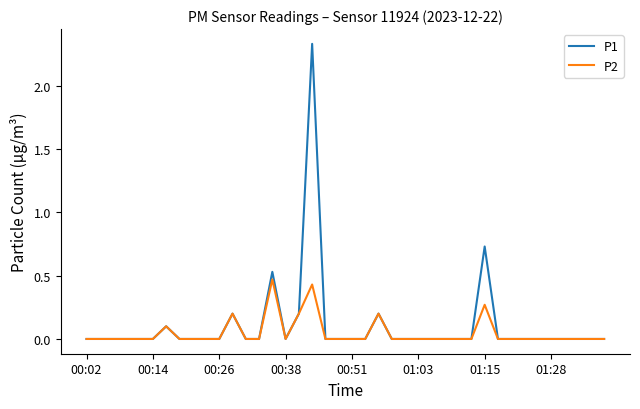

Does the chart display data point markers on the line(s)?

No